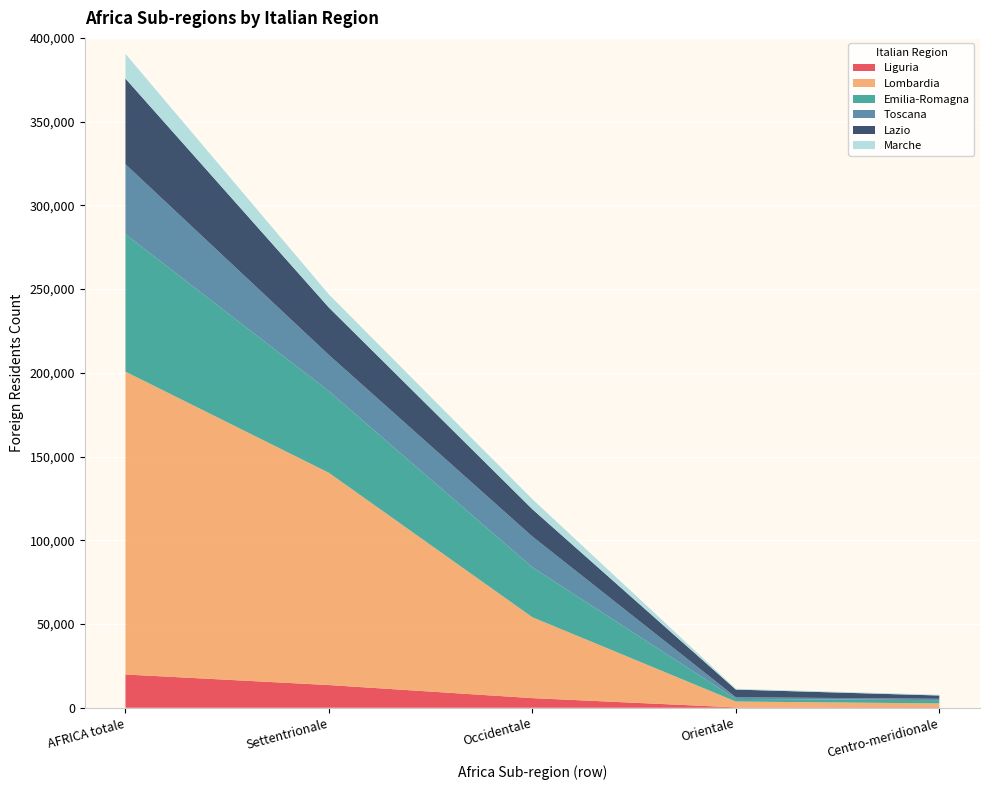

Reading left to right, transcribe all the data shown in this chart.

Liguria: 19883	13569	5771	242	301
Lombardia: 180825	126727	48292	3495	2311
Emilia-Romagna: 82054	48719	29839	1548	1948
Toscana: 41821	21637	18356	1019	809
Lazio: 51115	28294	16291	4563	1967
Marche: 14784	7849	6023	475	437